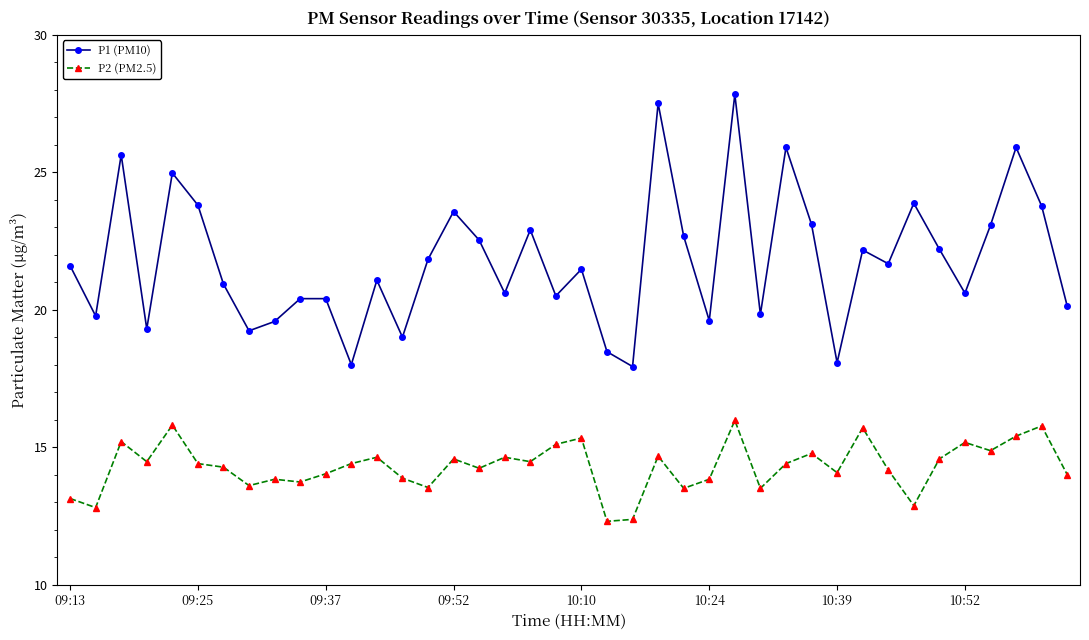

What is the greatest value displayed?

27.8